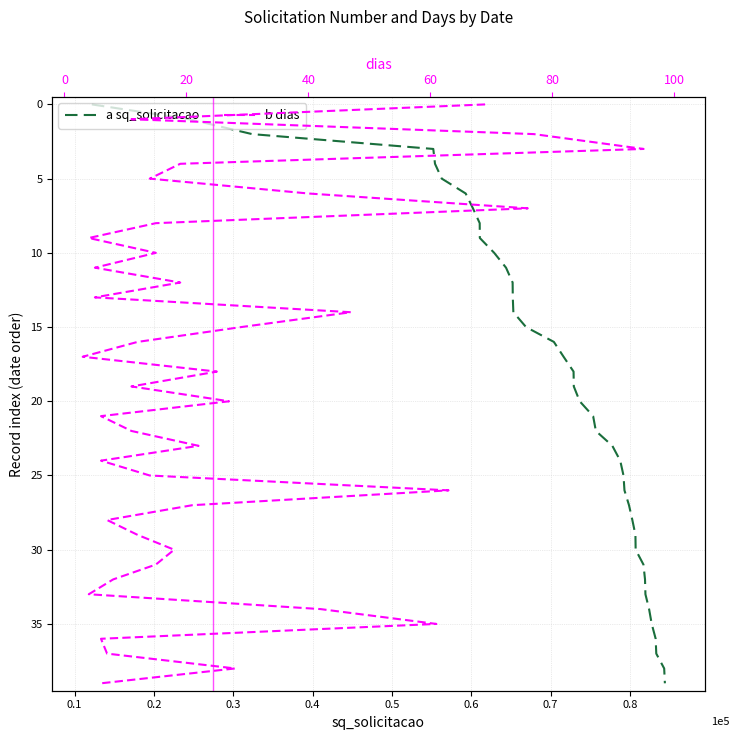

What is the sum of all b dias values?

780